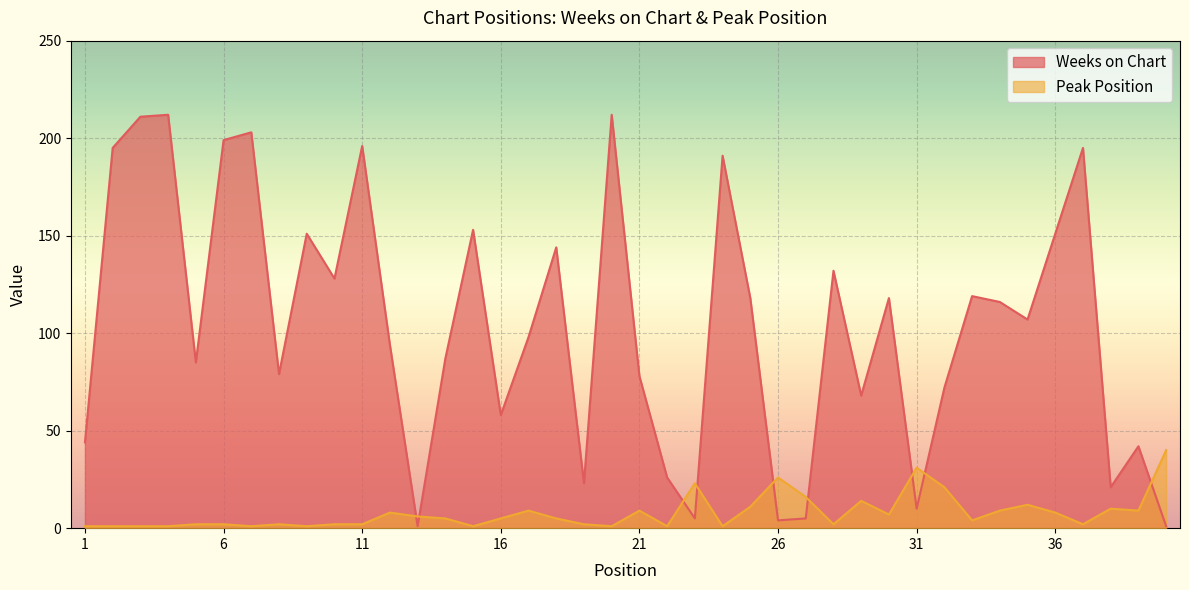

Where is the first local minimum for Weeks on Chart?

5